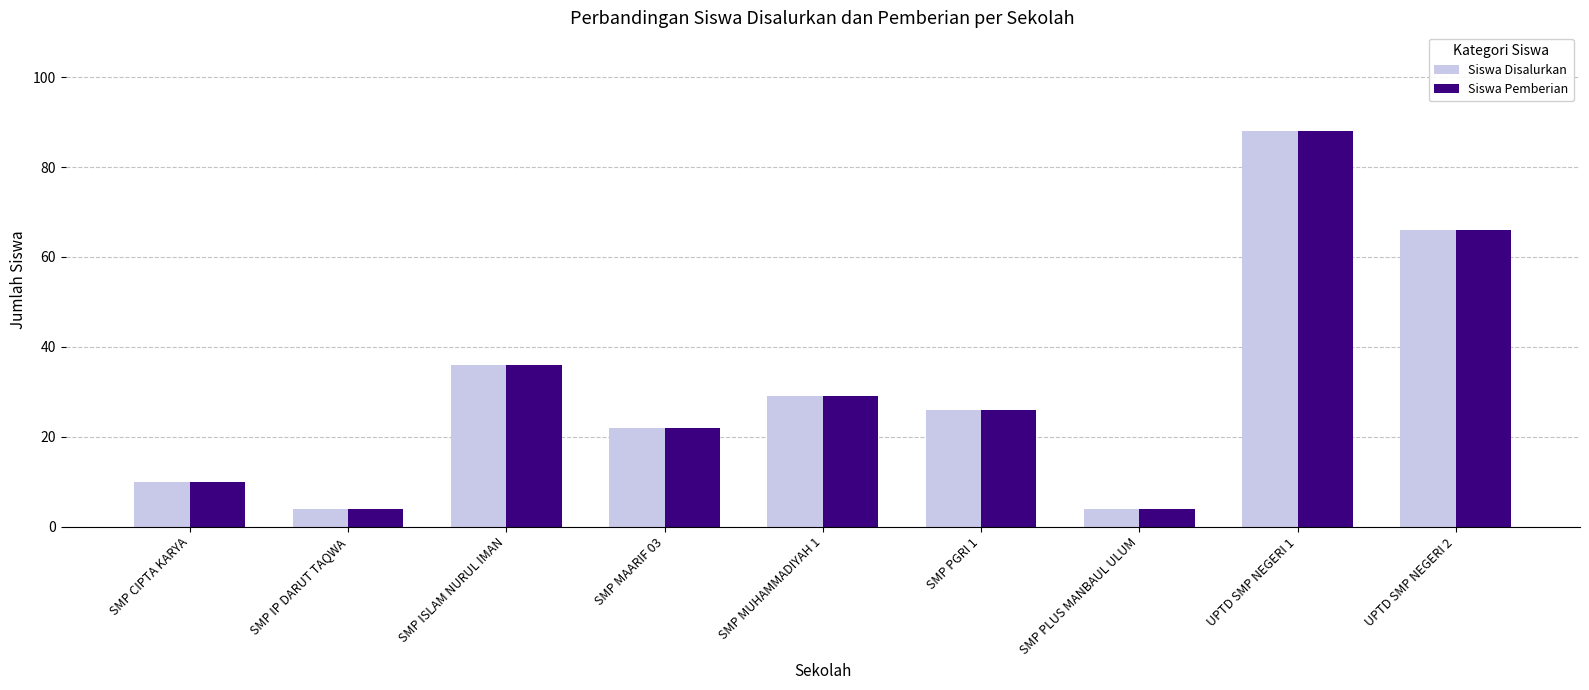

How many data points does each series have?

9